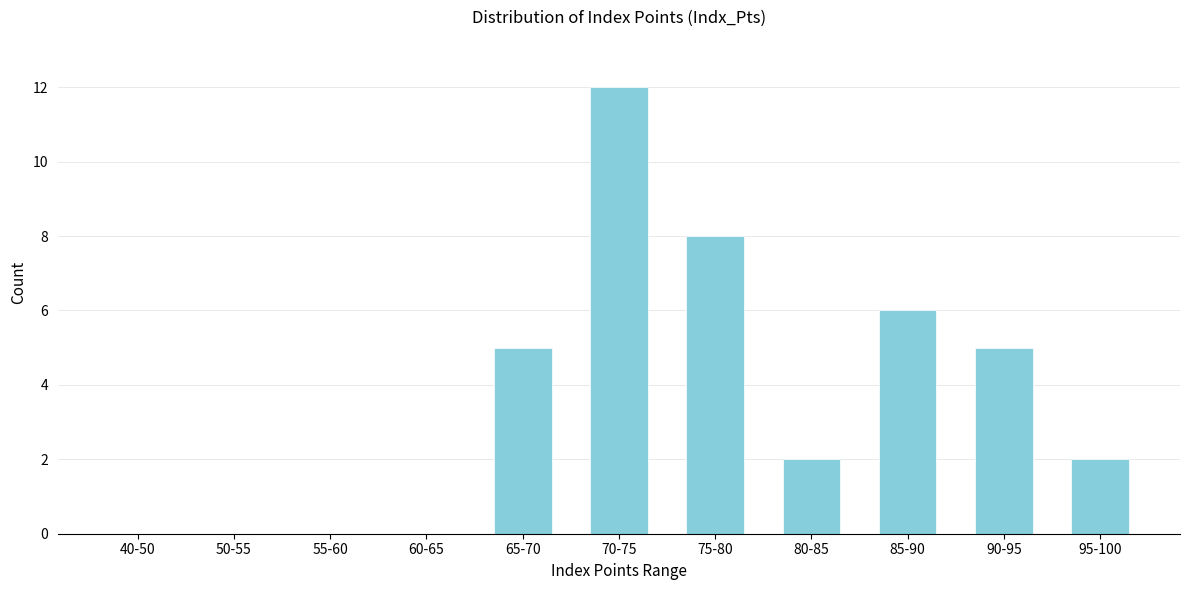

Reading left to right, what are all the values shown in this chart?

40-50=0	50-55=0	55-60=0	60-65=0	65-70=5	70-75=12	75-80=8	80-85=2	85-90=6	90-95=5	95-100=2